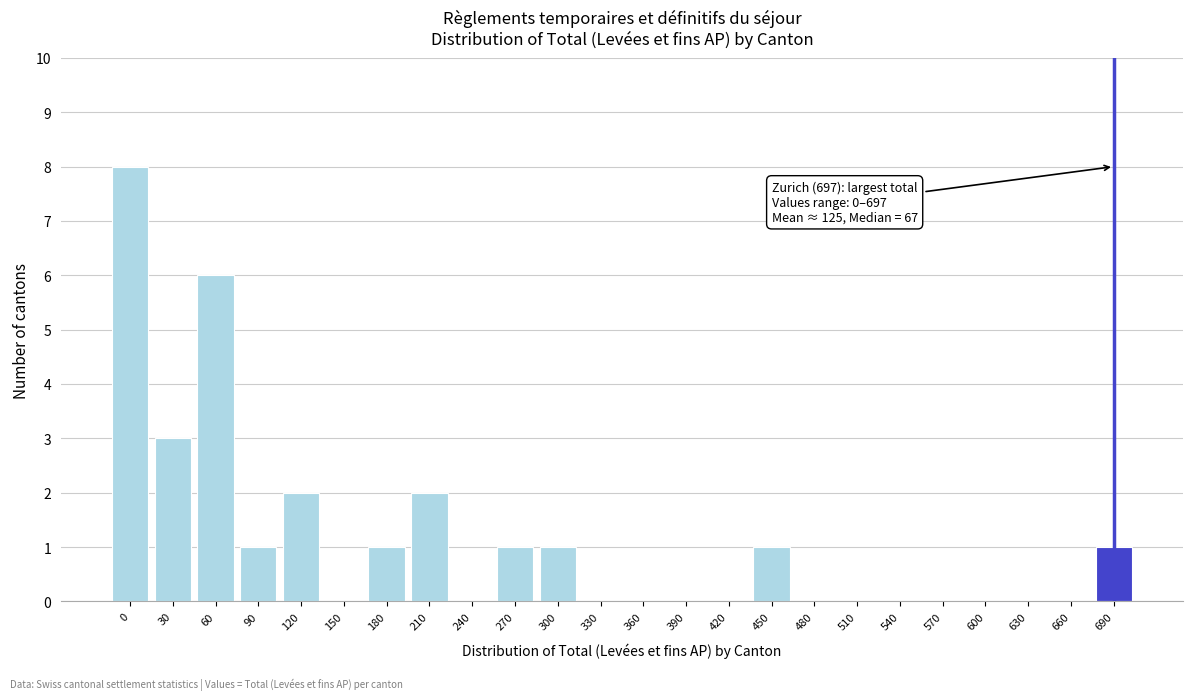

Reading left to right, list all the values displayed in this chart.

0=8	30=3	60=6	90=1	120=2	150=0	180=1	210=2	240=0	270=1	300=1	330=0	360=0	390=0	420=0	450=1	480=0	510=0	540=0	570=0	600=0	630=0	660=0	690=1